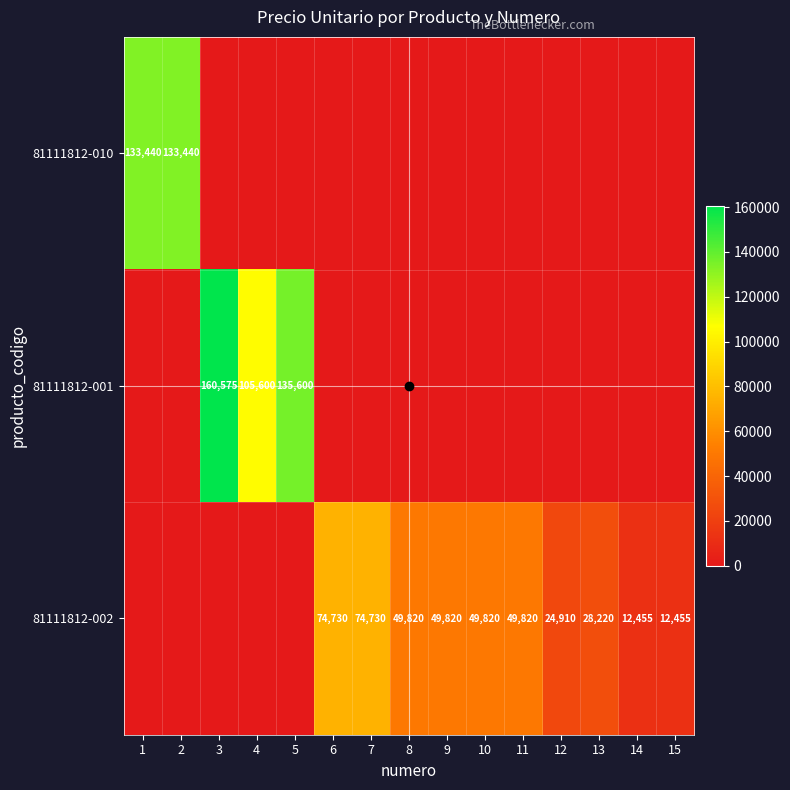

The 81111812-002 series shows 68806 at 8. True or false?

False